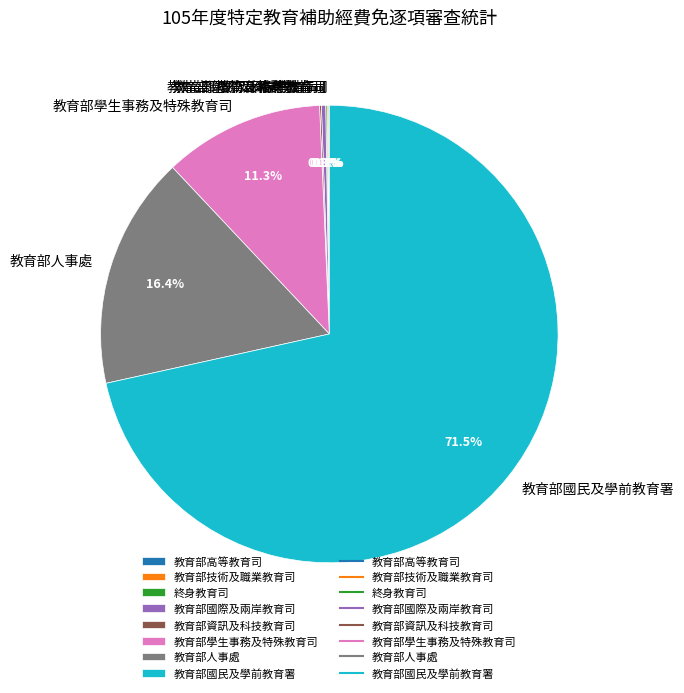

Combined, do 教育部國民及學前教育署 and 教育部學生事務及特殊教育司 account for over 50%?

Yes